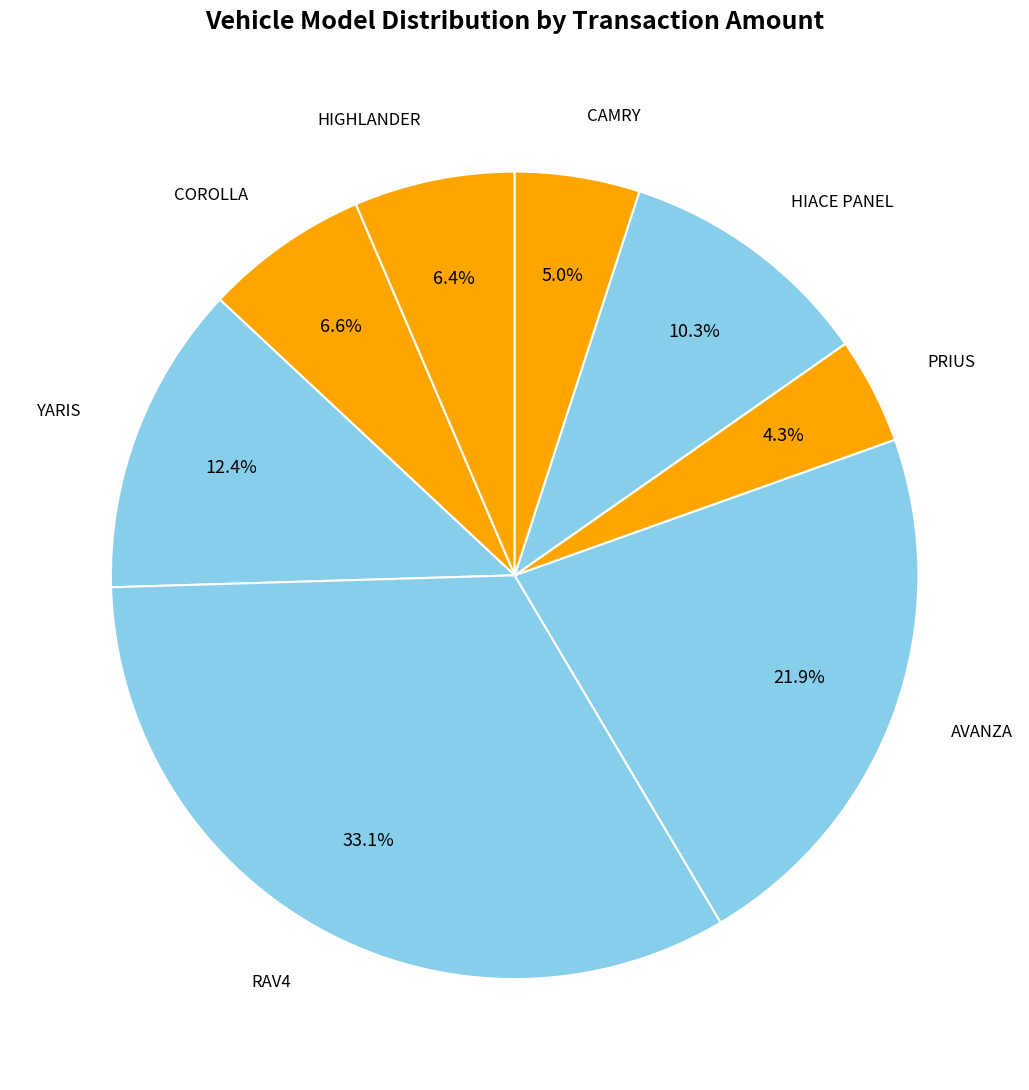

How many slices are in this pie chart?

8